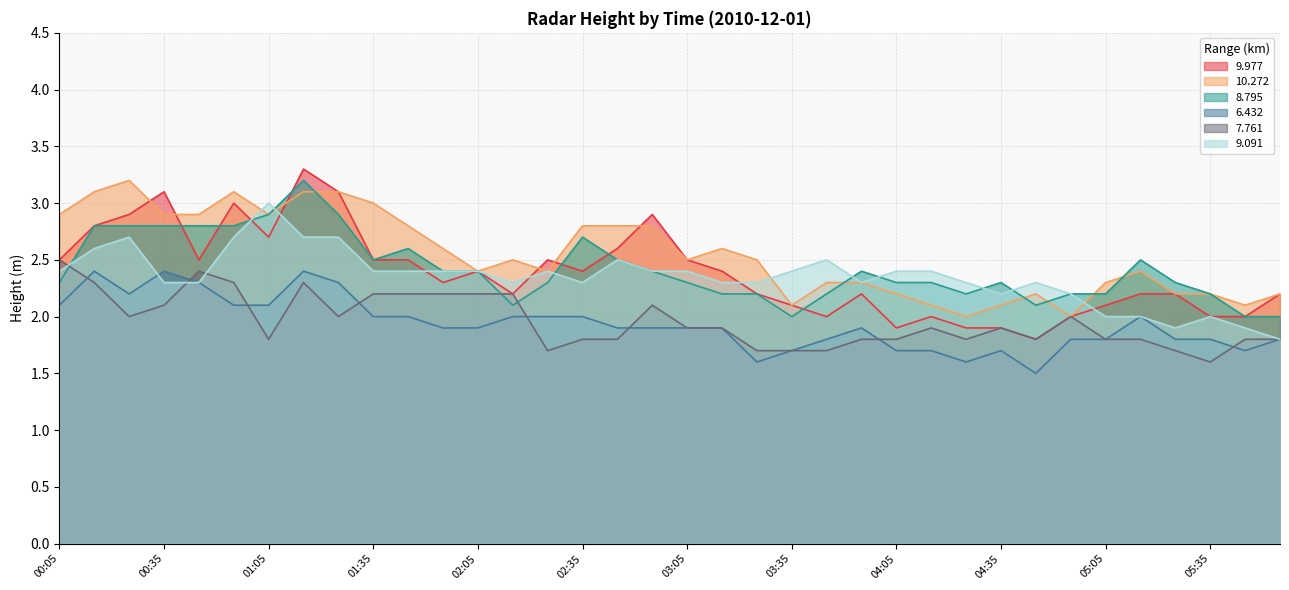

Does the chart have visible grid lines?

Yes